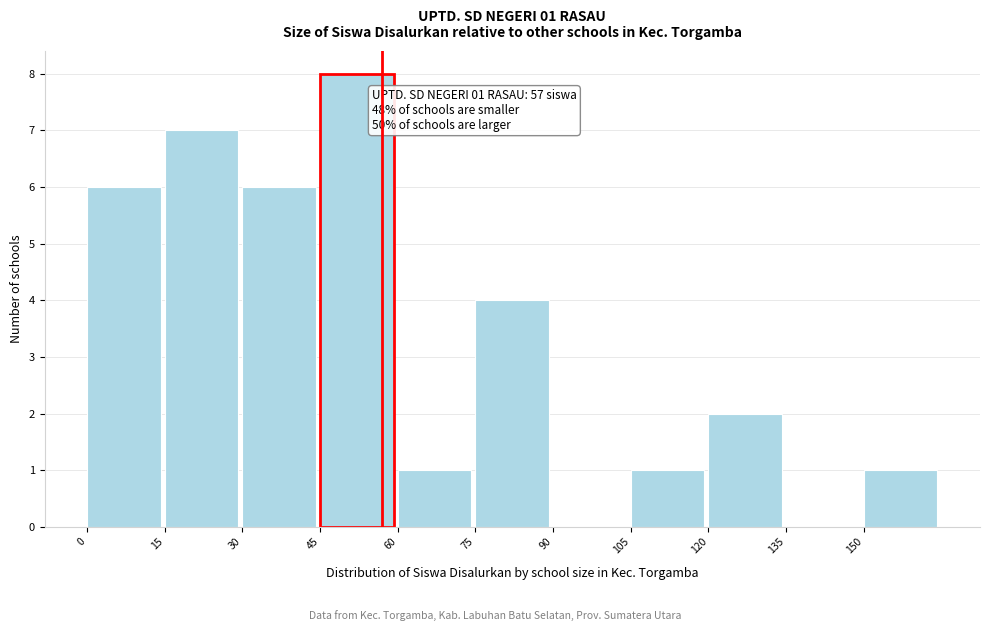

Which range on the x-axis has the tallest bar?

45 to 60